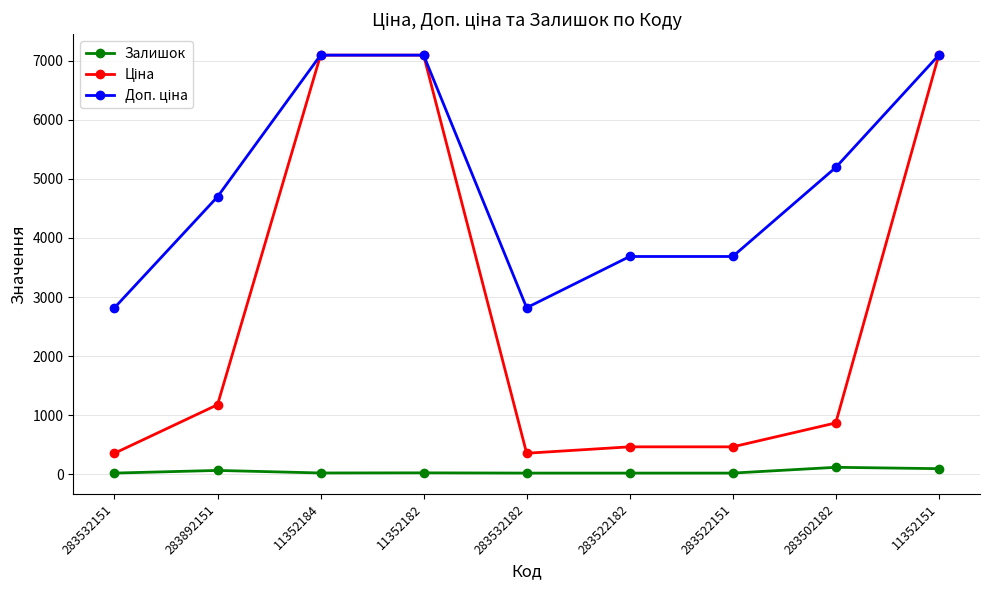

What is the maximum value for Залишок?

114.0